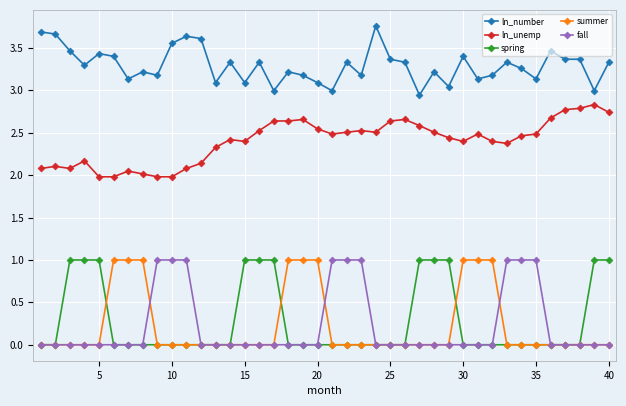

What is the greatest value displayed?

3.8